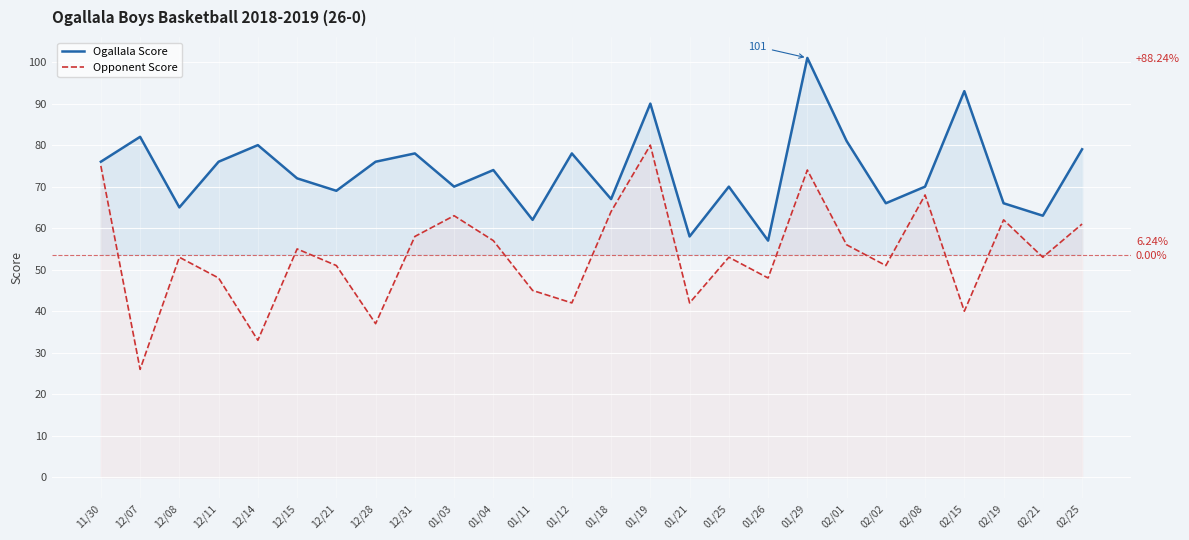

How many values in the Opponent Score series are below 53?

11